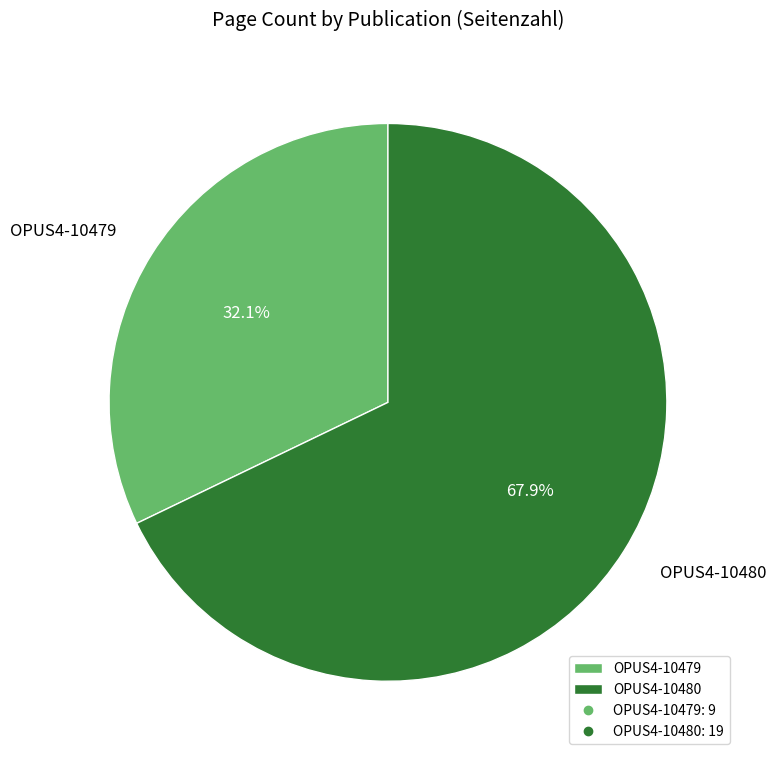

Count the number of slices in the pie.

2